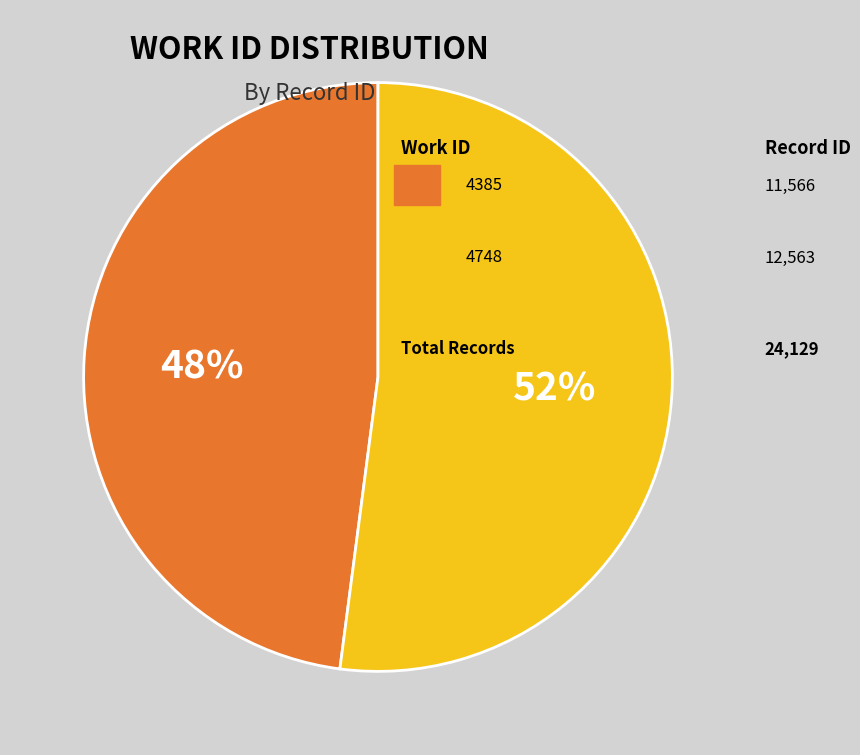

Is there any slice that represents more than half of the pie?

Yes